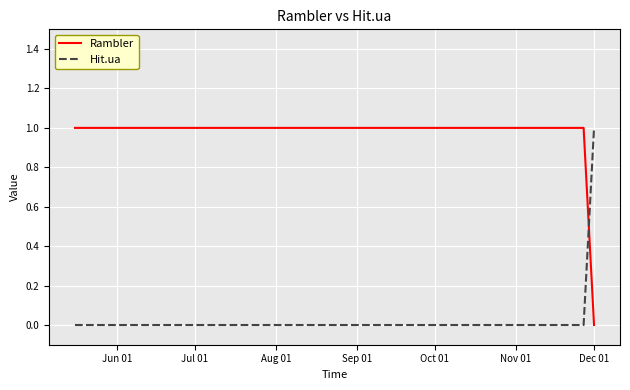

Rank the series by their average value, from lowest to highest.

Hit.ua, Rambler